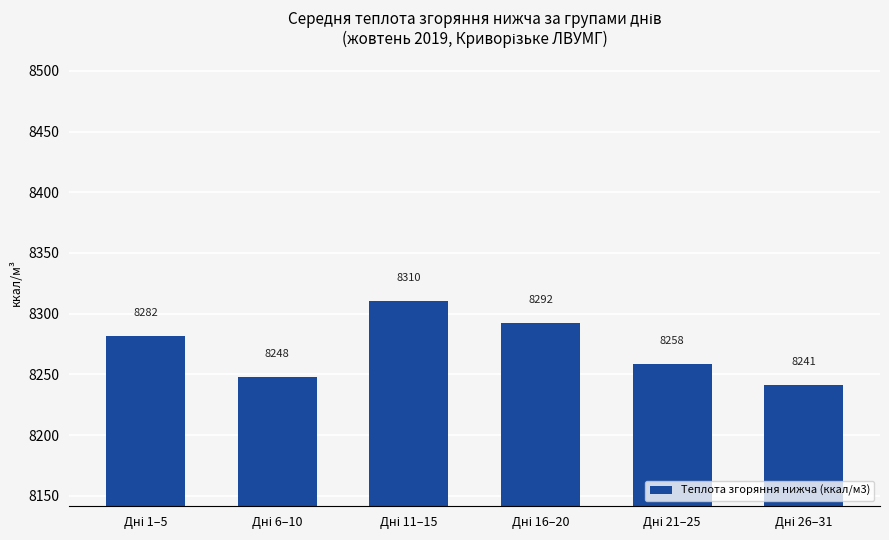

What is the maximum value shown in the chart?

8310.4